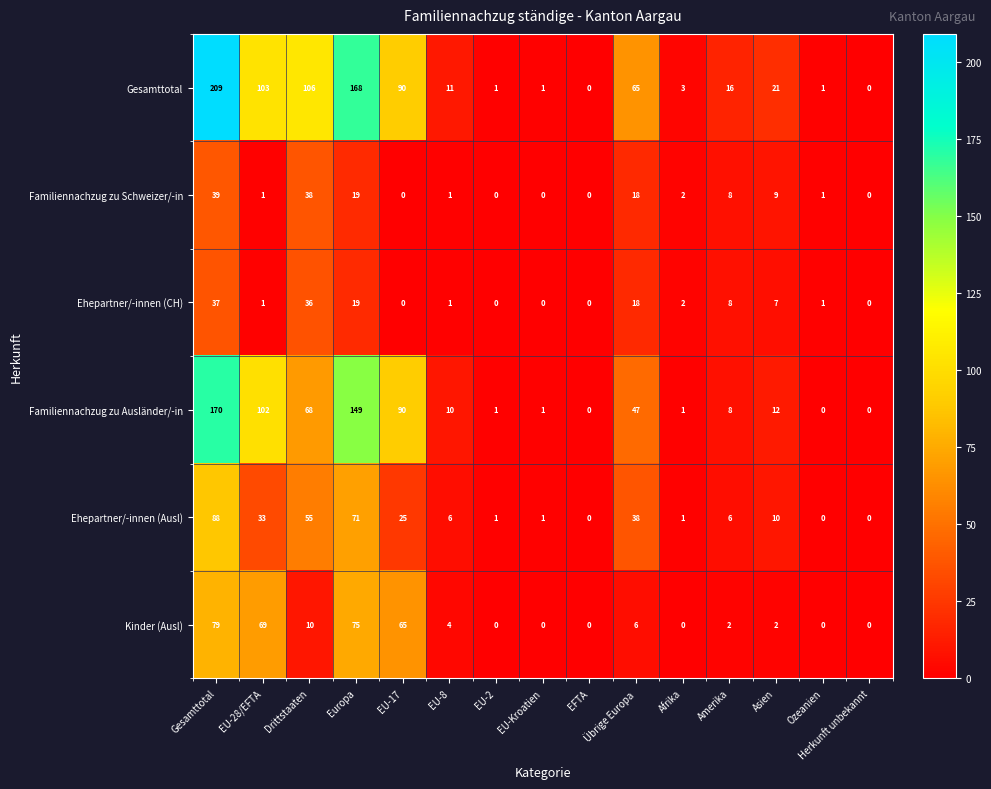

At which category is the sum across all series the highest?

Gesamttotal